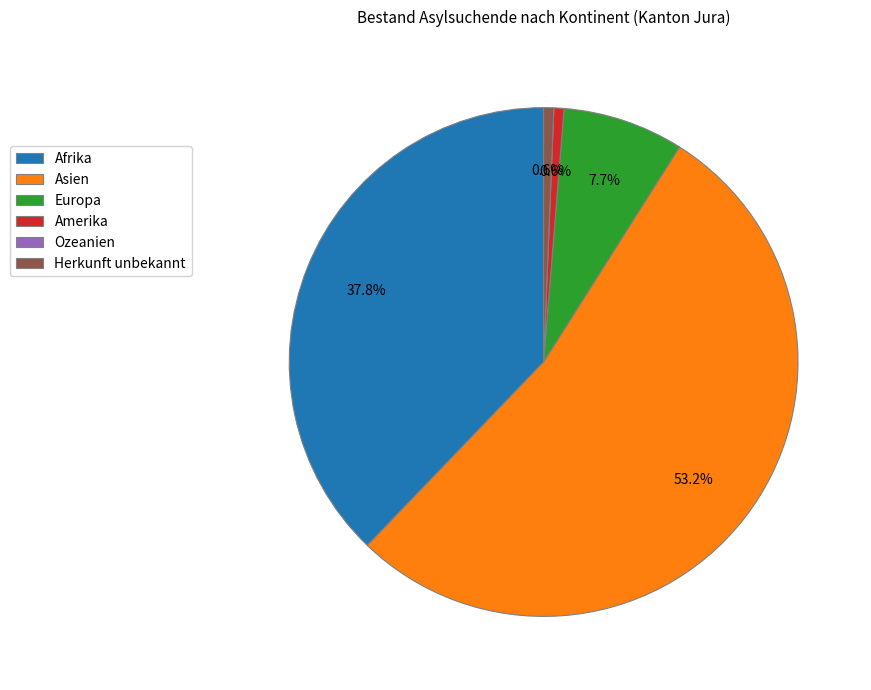

The Europa slice represents 8% of the pie. True or false?

True